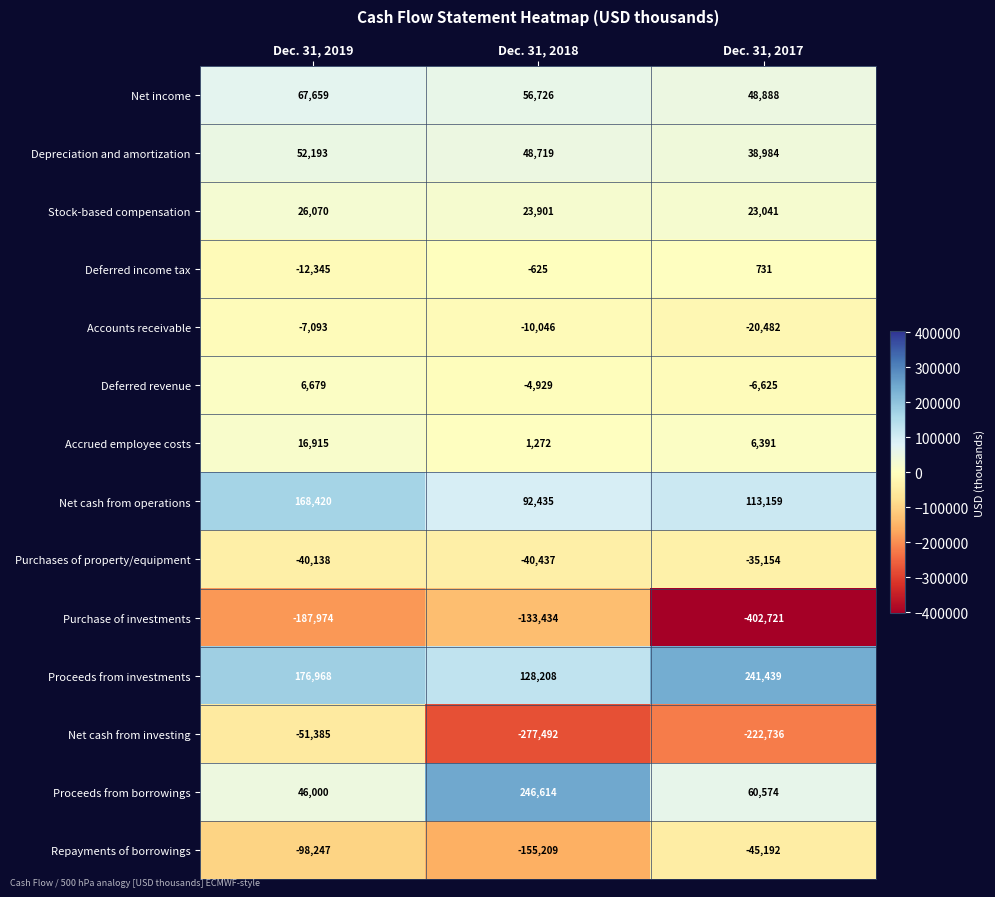

How many Deferred revenue values are between -6625 and 6679?

3